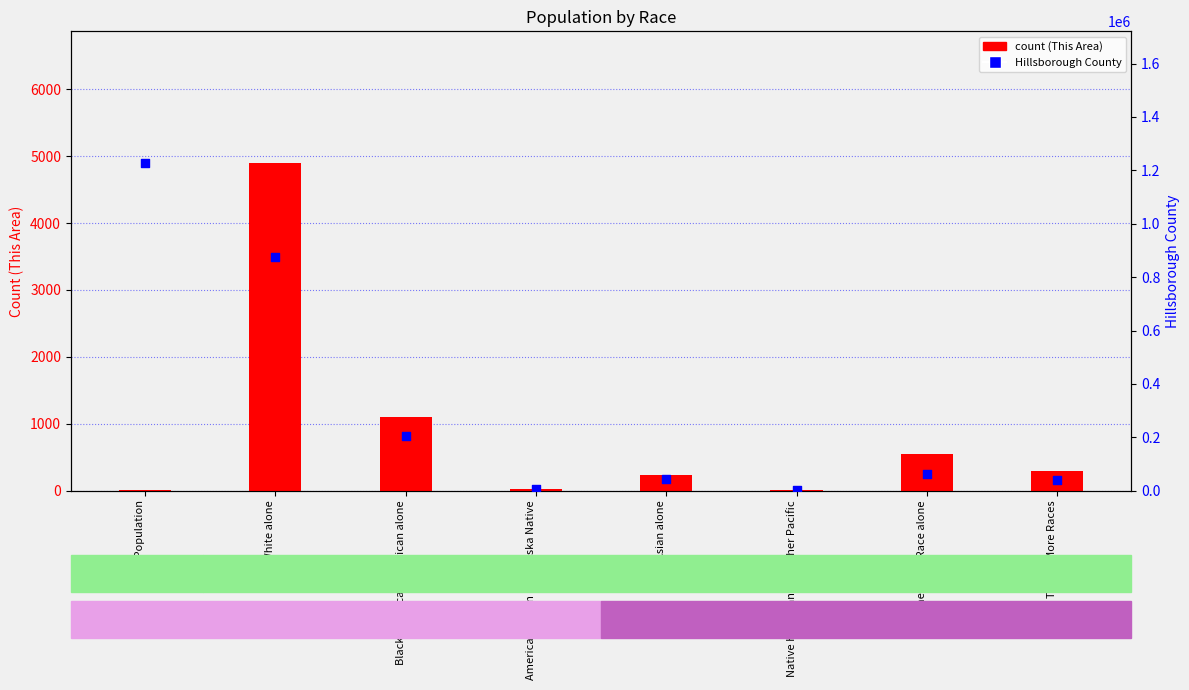

Is the value of Hillsborough County at Some Other Race alone greater than the value of count (This Area) at Total Population?

Yes